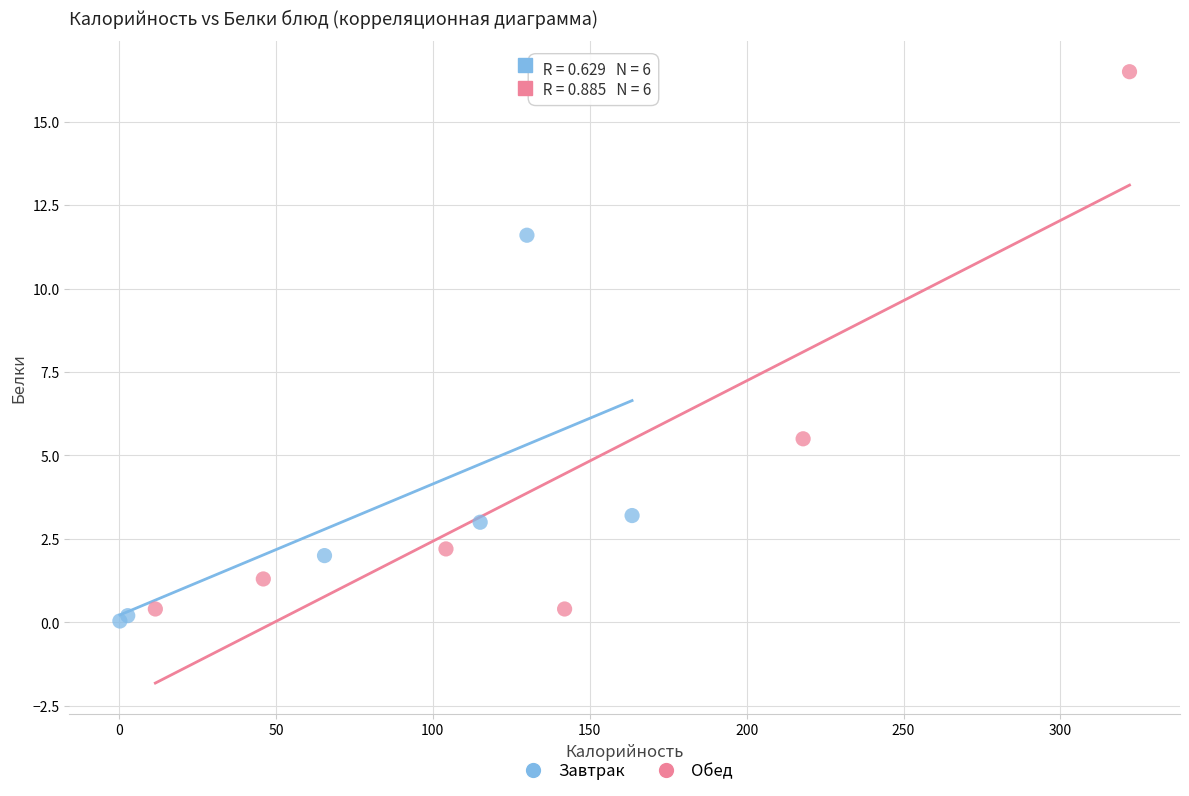

Which series has the widest spread of Y values?

Обед